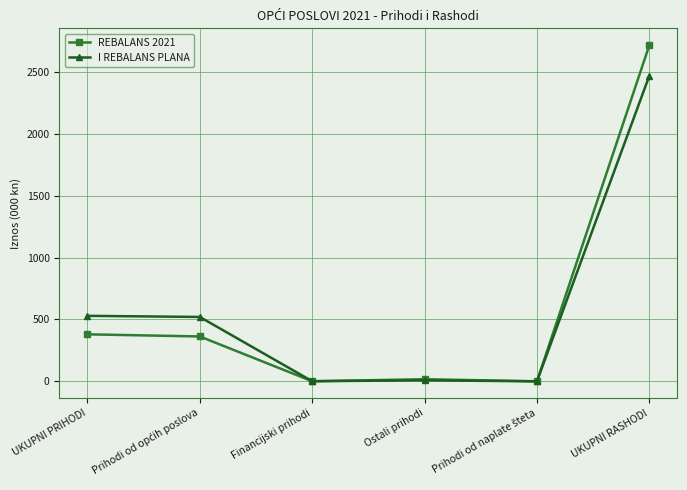

Which series has the largest range (max minus min)?

REBALANS 2021